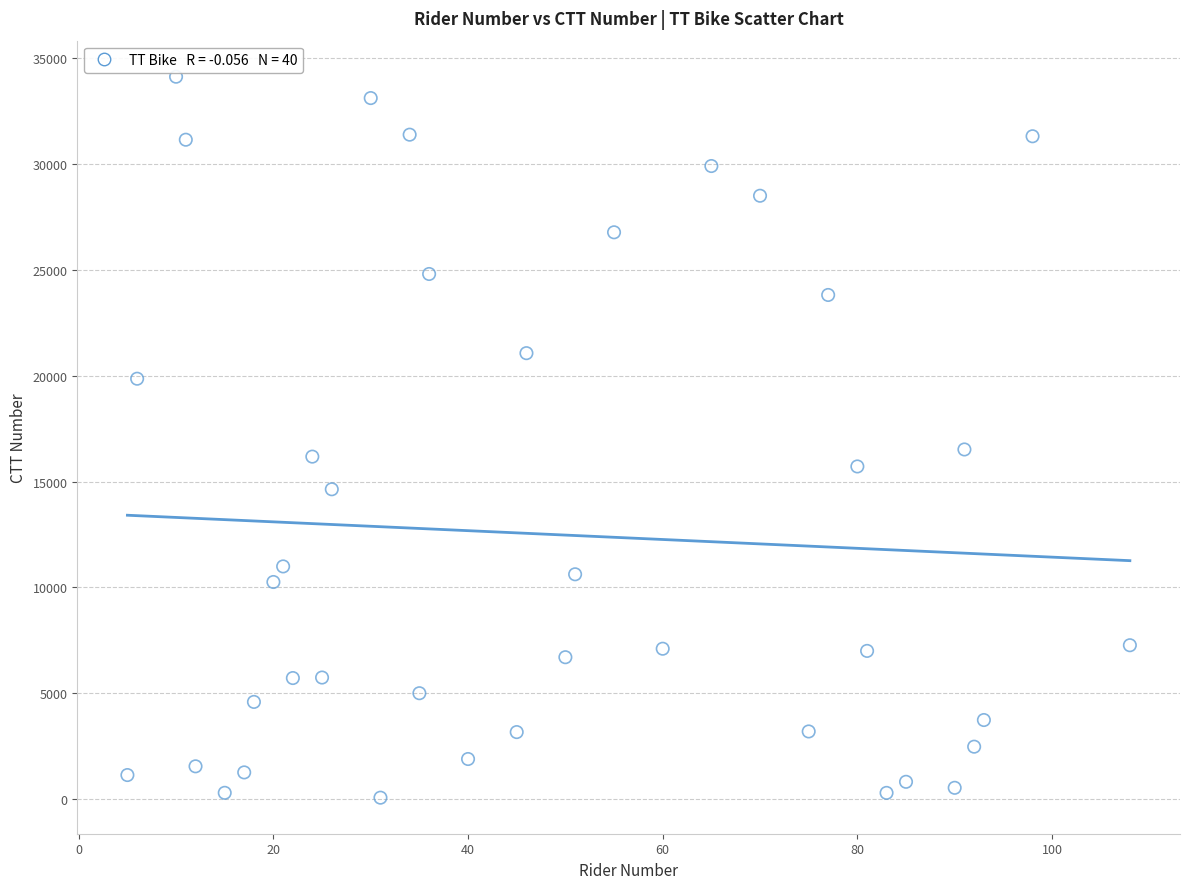

What is the range of X values (max minus min)?

103